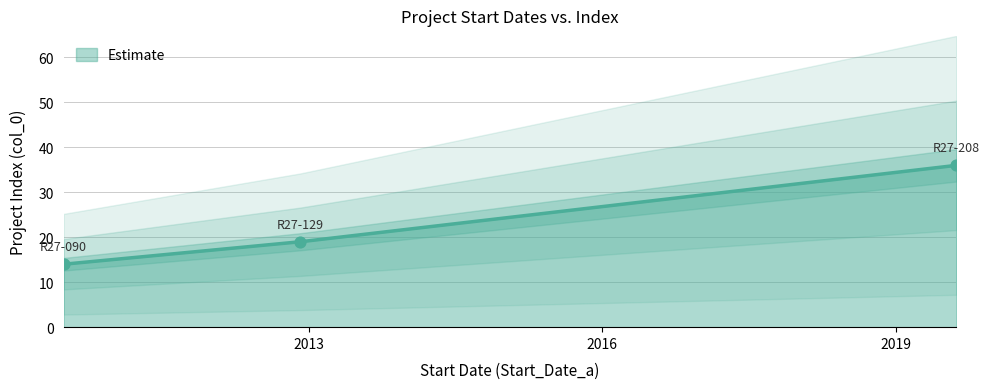

Which has a higher value, 2010-07-01 or 2019-08-16?

2019-08-16